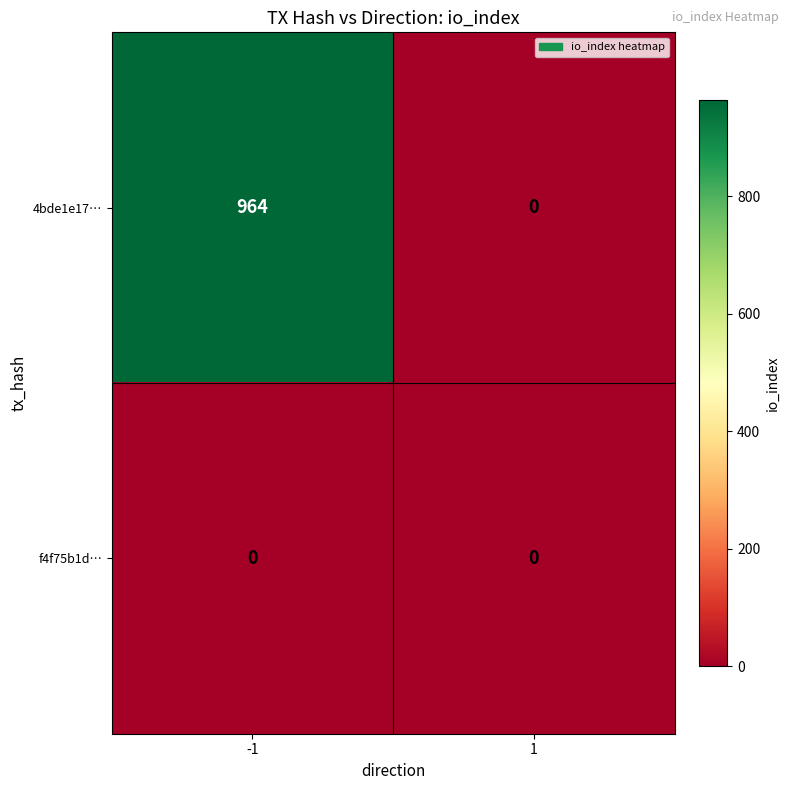

Rank the series by their maximum value, from highest to lowest.

4bde1e17…, f4f75b1d…